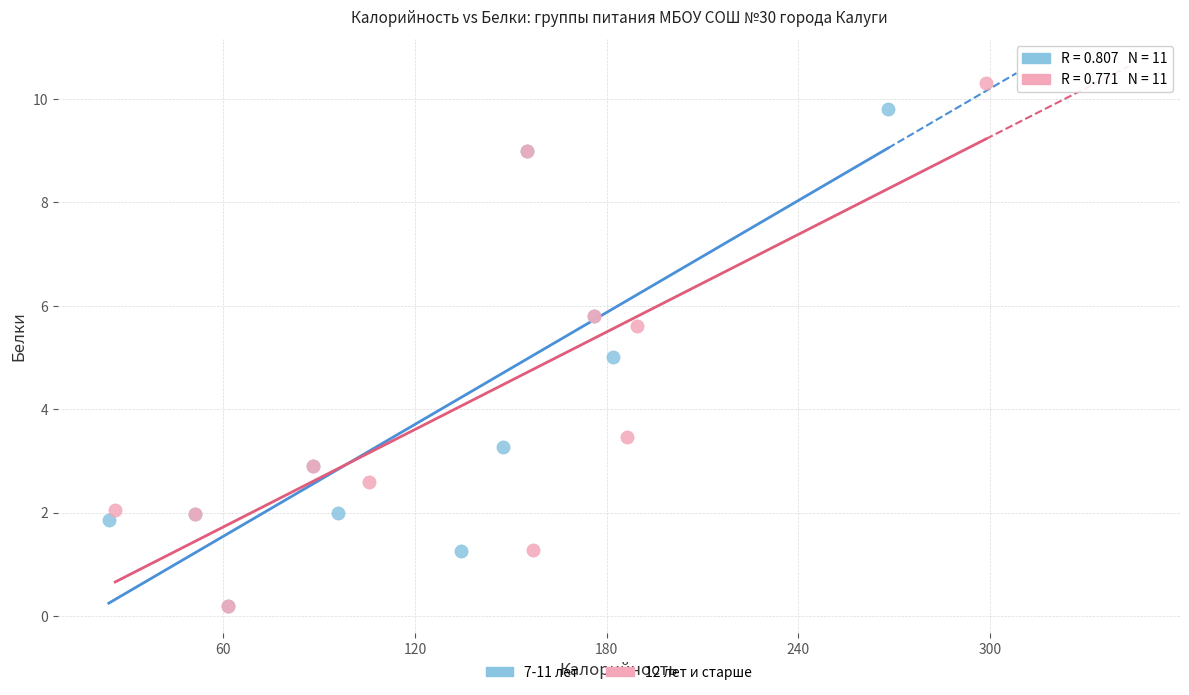

Which series contains the highest Y value?

12 лет и старше